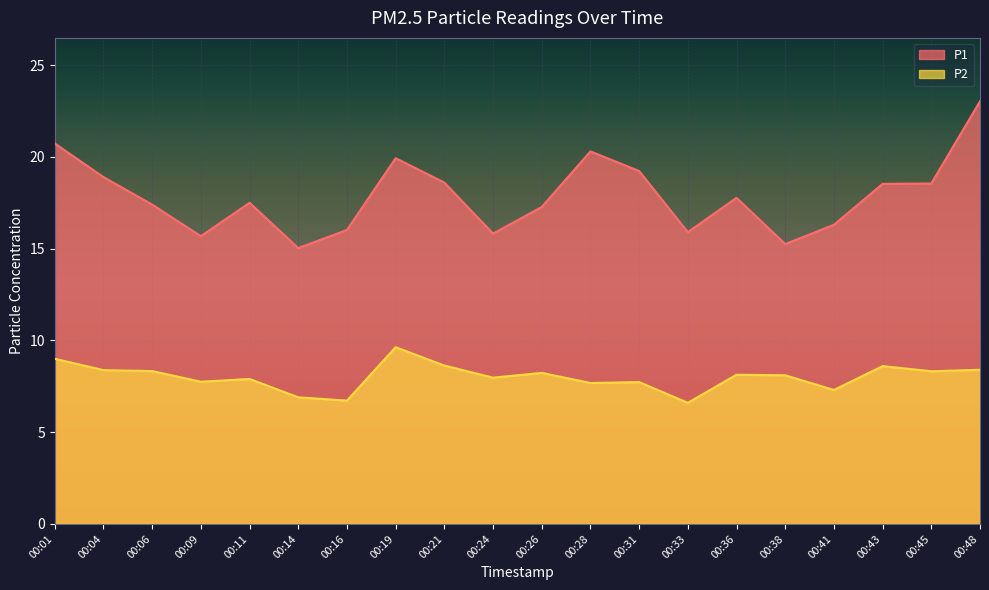

True or false: P1 and P2 intersect in this chart.

False